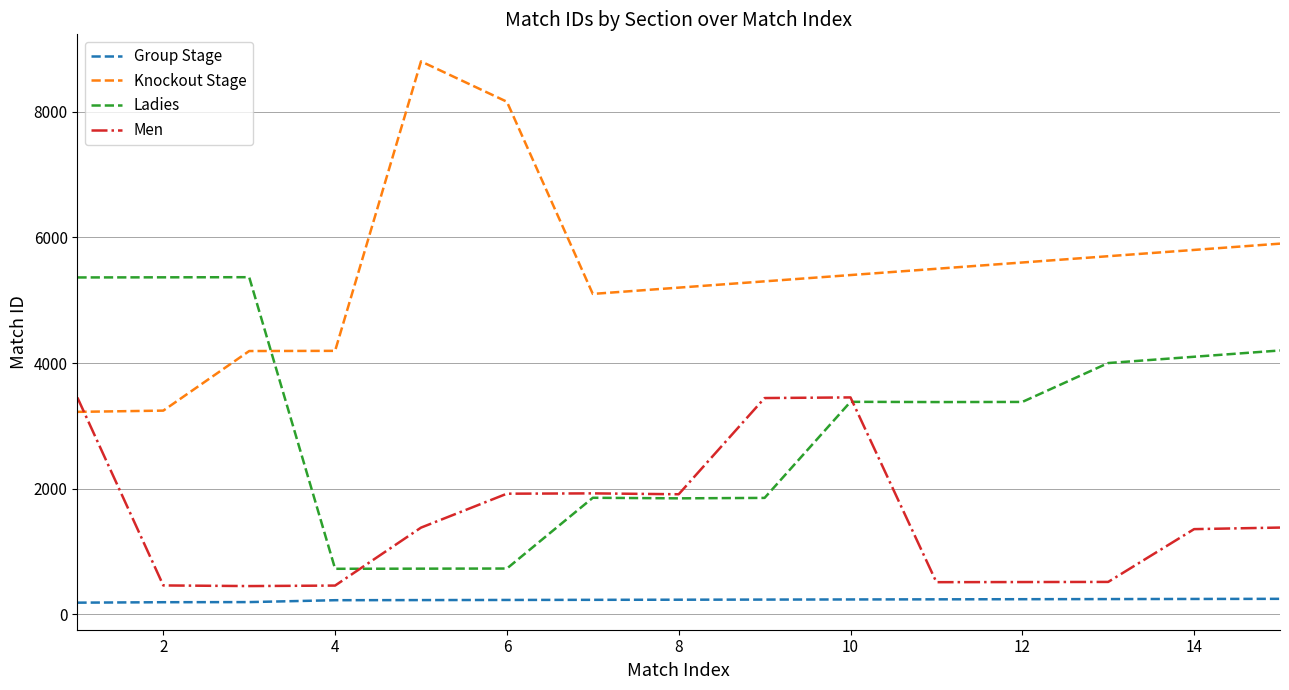

What is the difference between the second highest and minimum values in the Group Stage series?

59